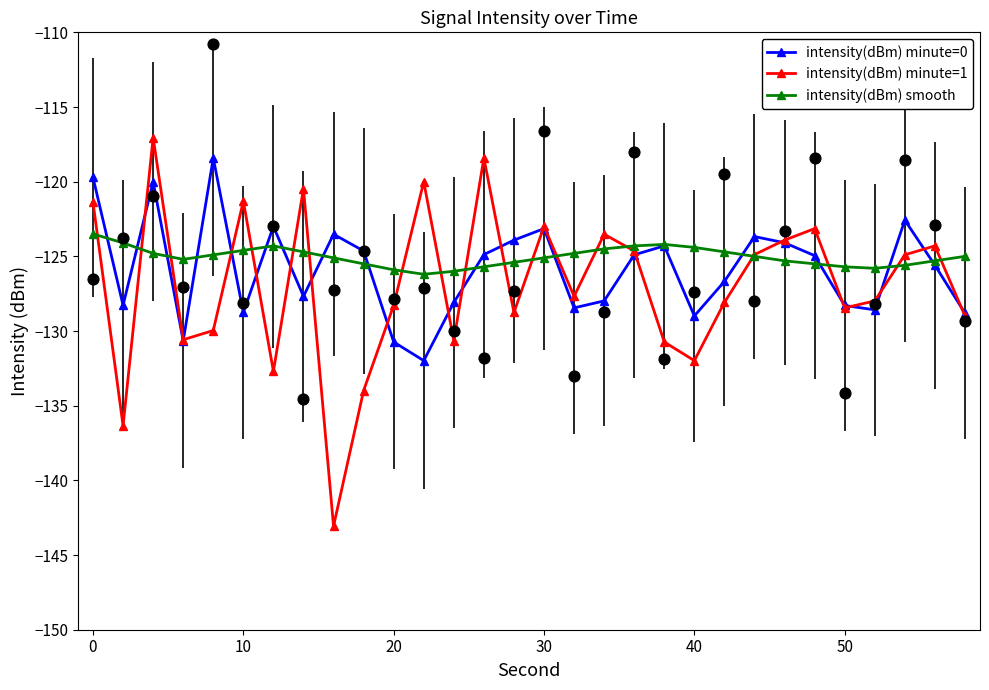

Which series contains the highest Y value?

intensity(dBm) minute=1